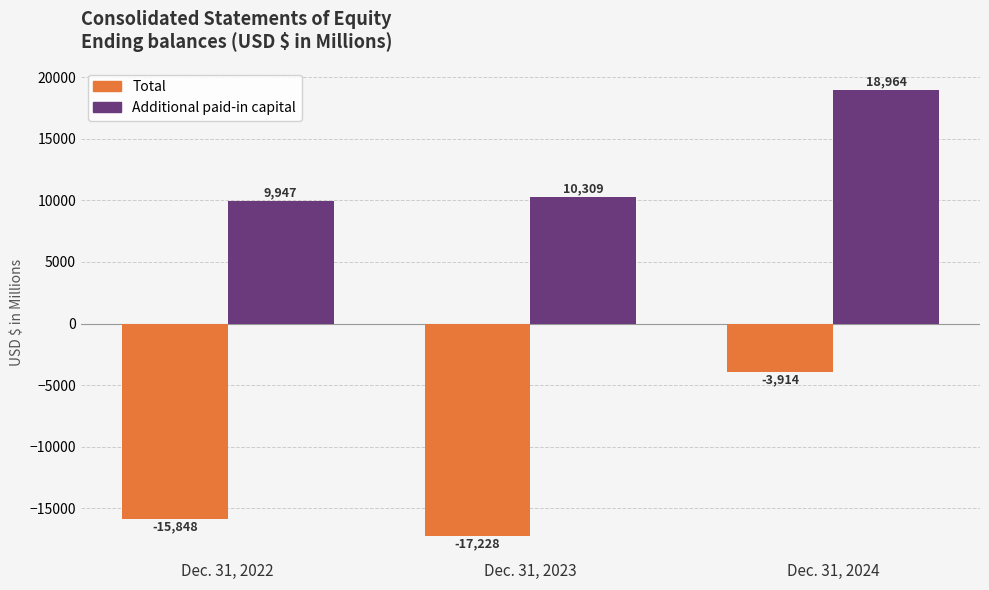

How many values in the Total series are below -15848?

1